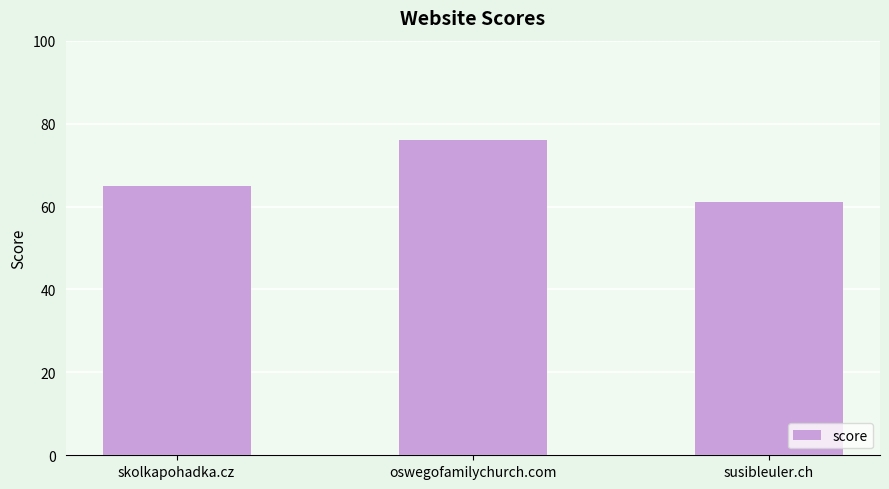

Reading left to right, extract all data points from this chart.

65	76	61